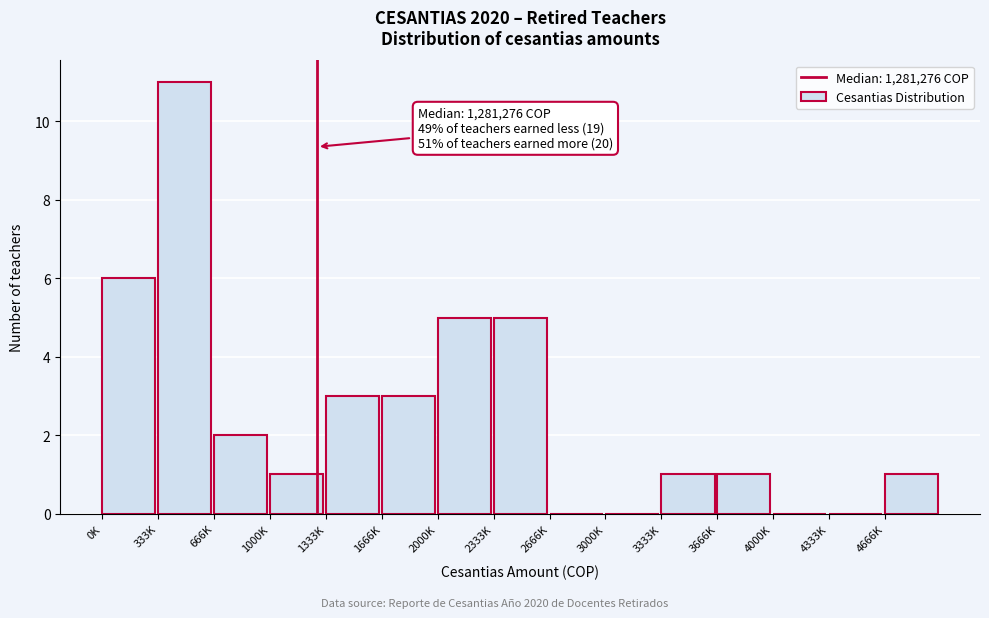

Reading left to right, transcribe all the data shown in this chart.

0K=6	333K=11	666K=2	1000K=1	1333K=3	1666K=3	2000K=5	2333K=5	2666K=0	3000K=0	3333K=1	3666K=1	4000K=0	4333K=0	4666K=1